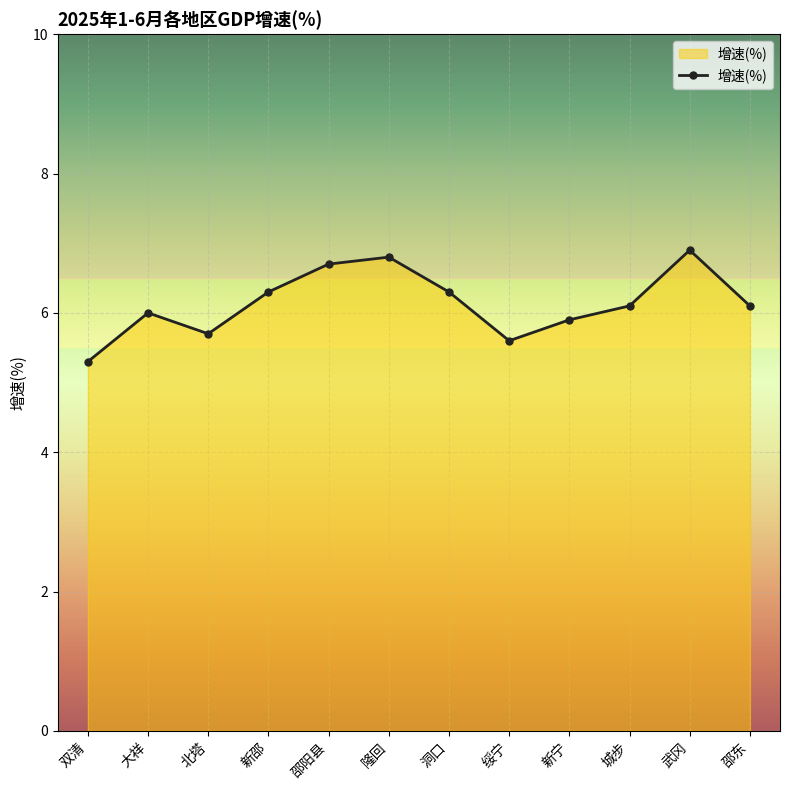

How many points are higher than both their immediate neighbors (excluding endpoints)?

3